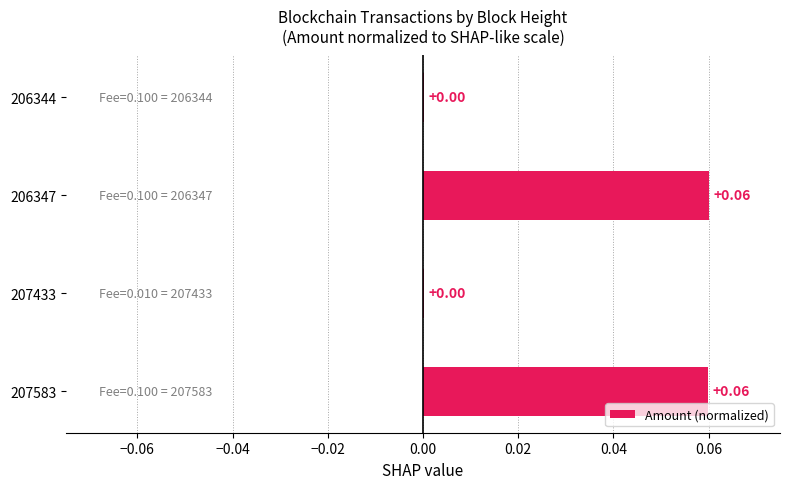

Which has a higher value, 206344 or 207583?

207583